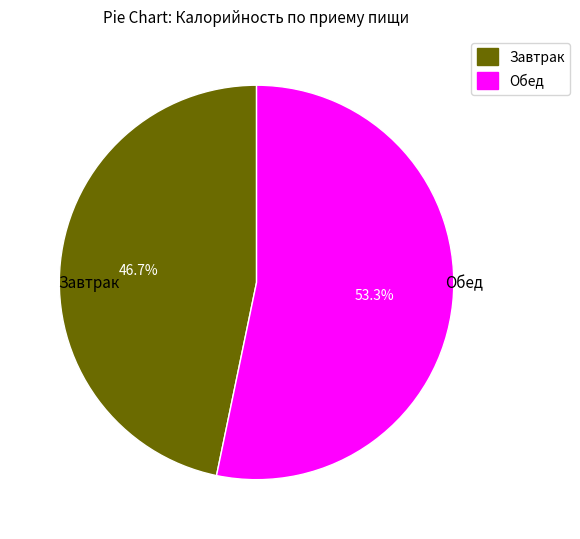

What percentage is NOT represented by Завтрак?

53.3%